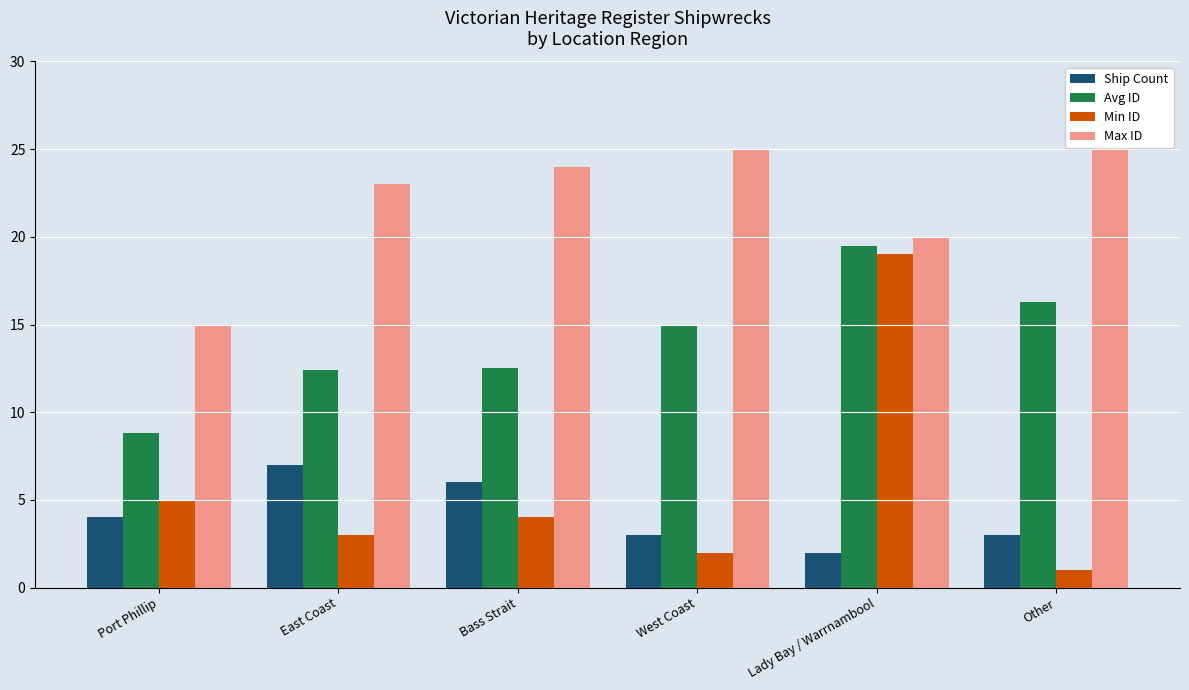

List the labels in order of Avg ID value, smallest first.

Port Phillip, East Coast, Bass Strait, West Coast, Other, Lady Bay / Warrnambool